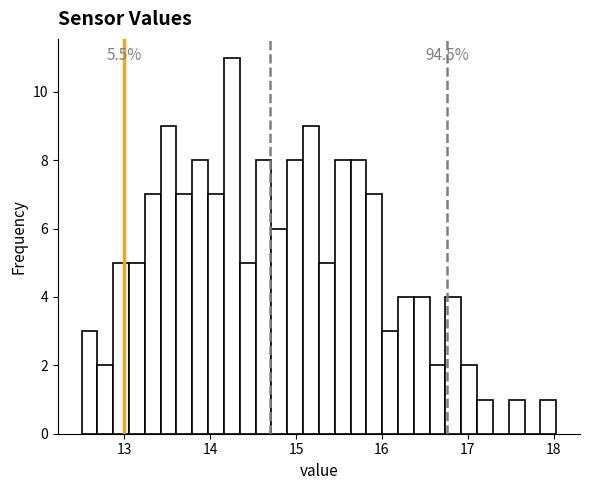

Read against the x-axis, roughly where is the centre of the tallest bar?

14.3